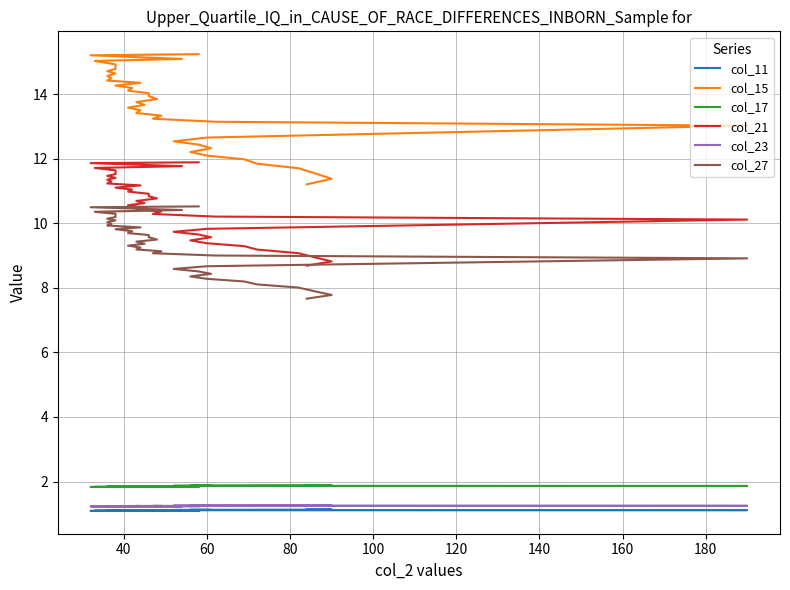

What is the value of the col_17 point at the 10th from the left?

1.9